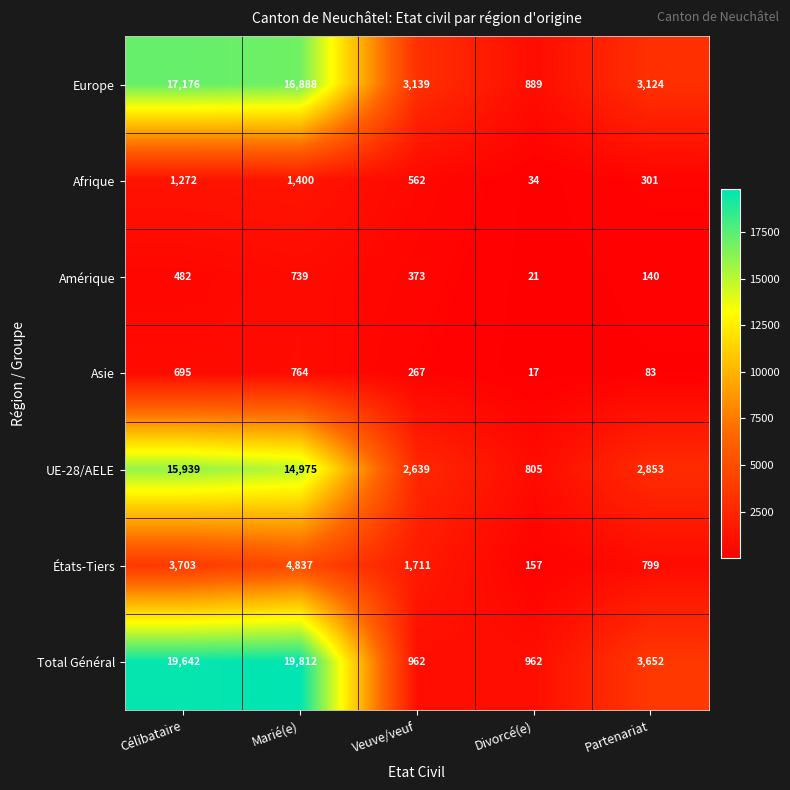

Is it true that Afrique equals 850 at Célibataire?

False